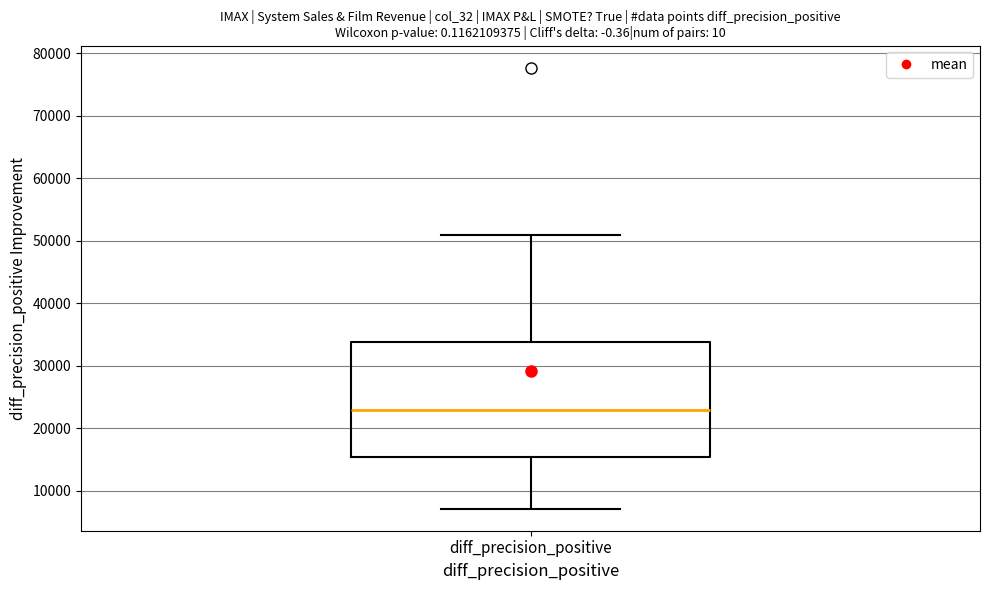

Where does the median line of the box for diff_precision_positive sit on the y-axis? The values are not printed on the chart, so give them approximately, as read against the axis.

23000